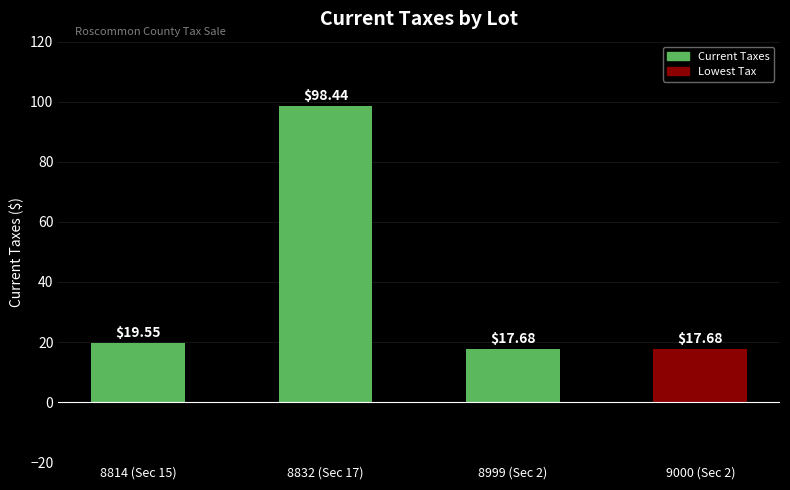

What is the change in value from 8814 (Sec 15) to 9000 (Sec 2)?

-1.9